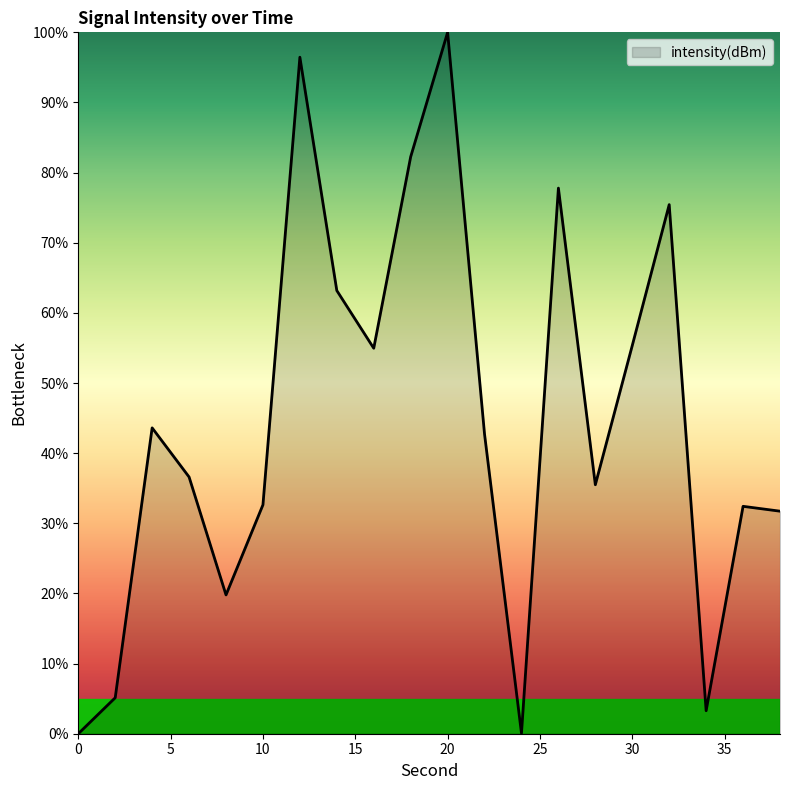

What is the maximum value shown in the chart?

100.0